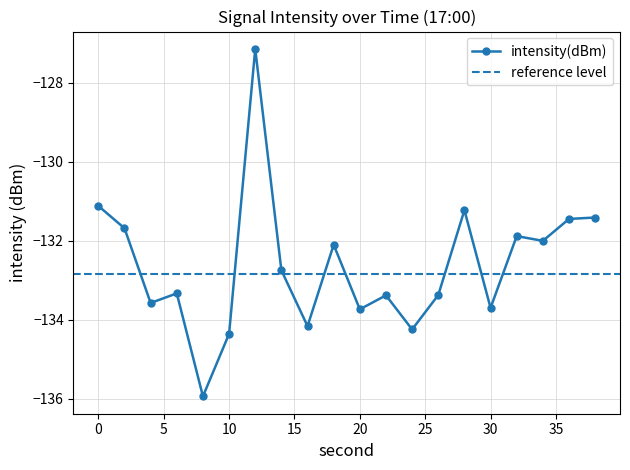

What is the change in value from 12 to 36?

-4.3